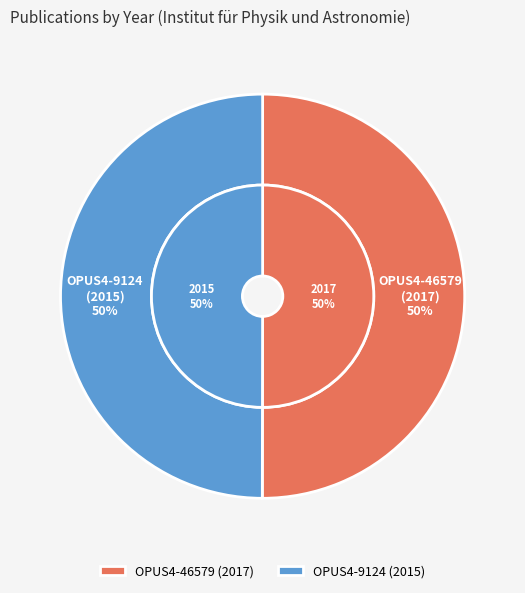

Rank the categories by value from lowest to highest.

Institut für Physik und Astronomie (2015), Institut für Physik und Astronomie (2017)